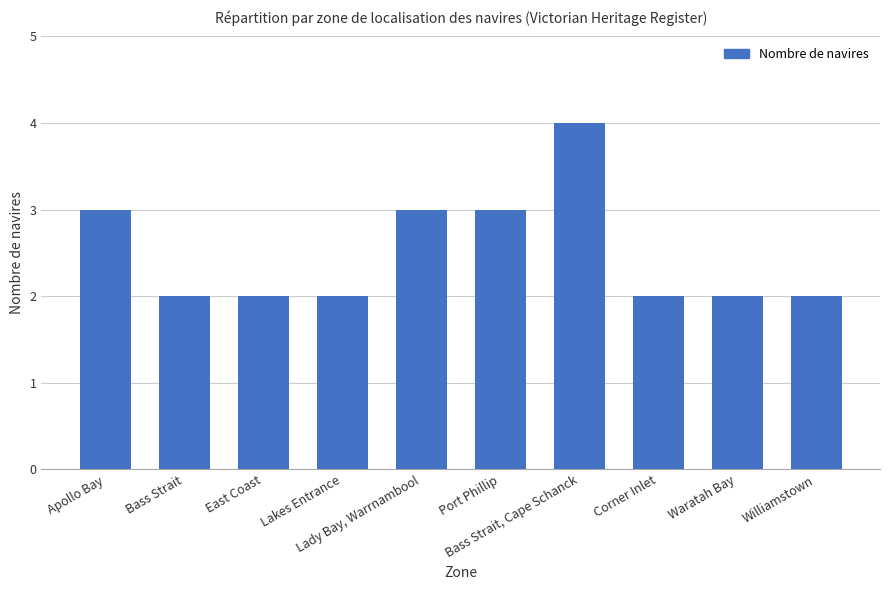

What is the value of the 8th bar from the left?

2